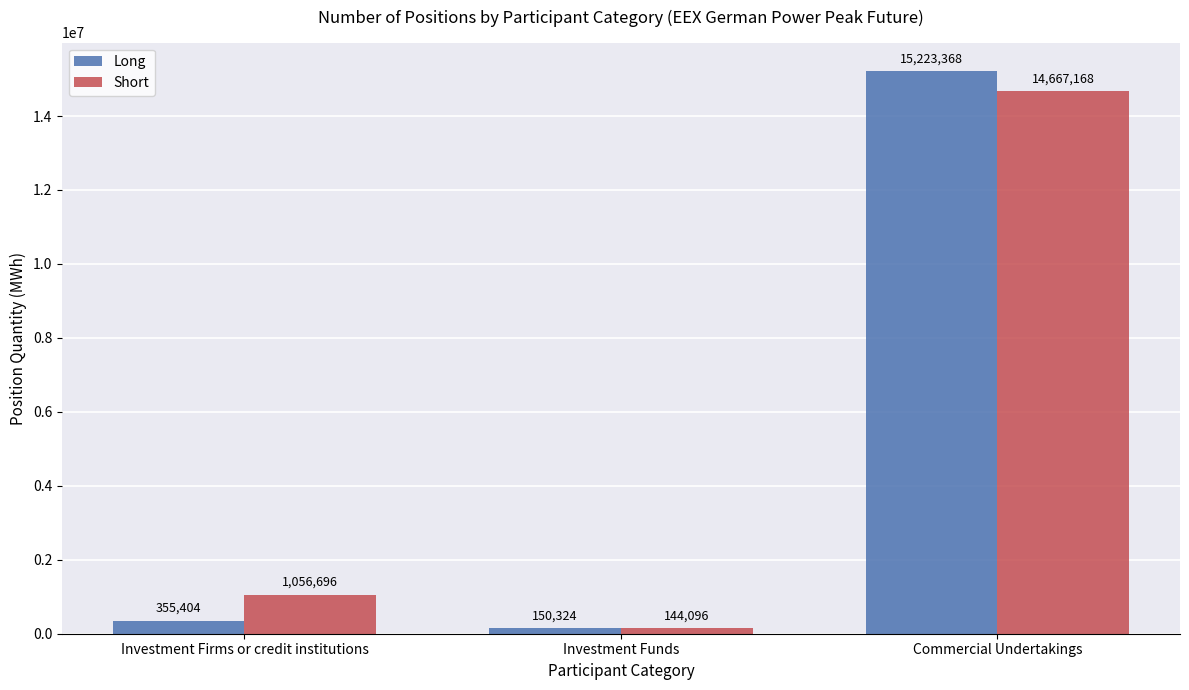

Reading left to right, what are all the values shown in this chart?

Long: 355404	150324	15223368
Short: 1056696	144096	14667168